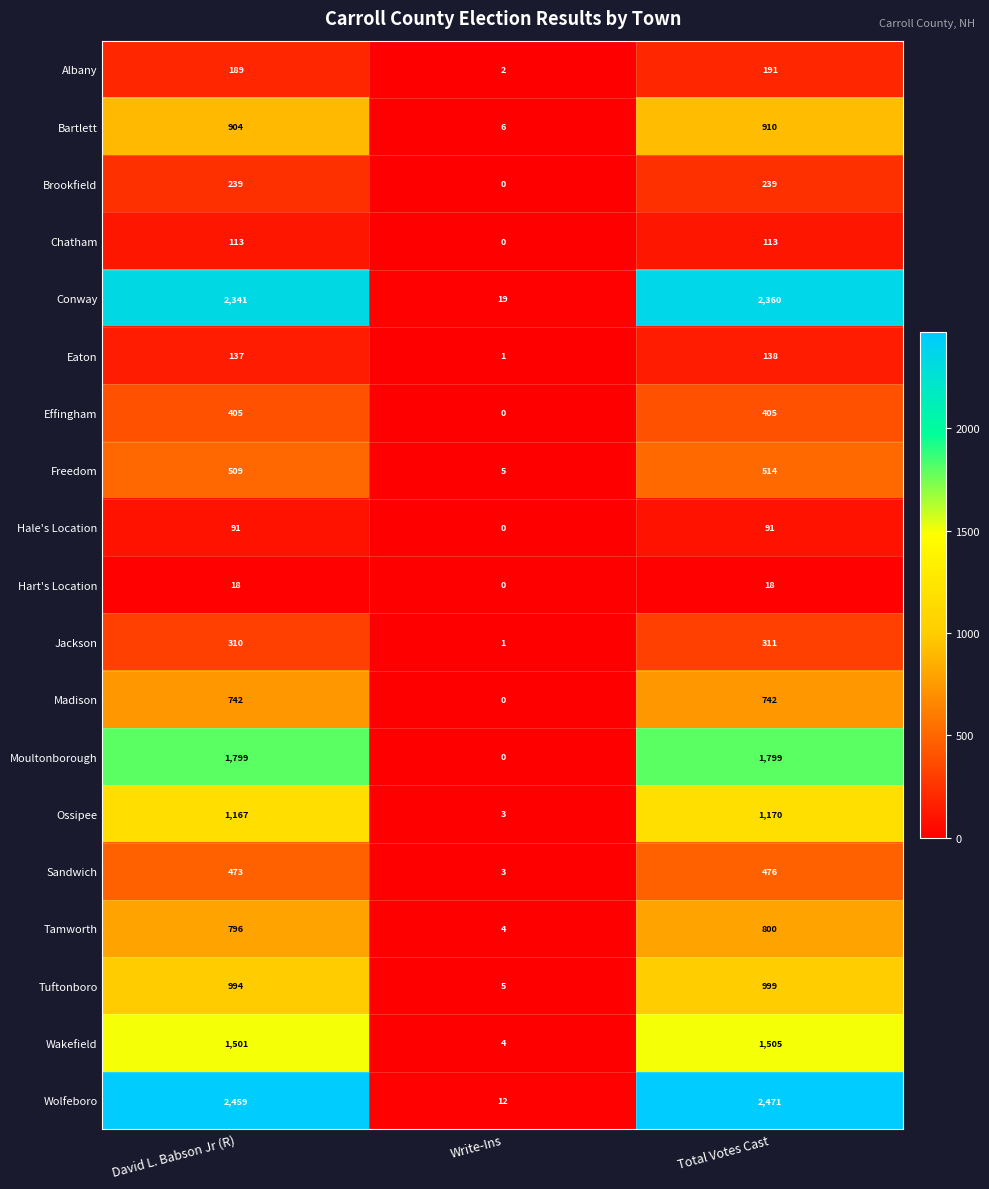

What is the sum of all Madison values?

1484